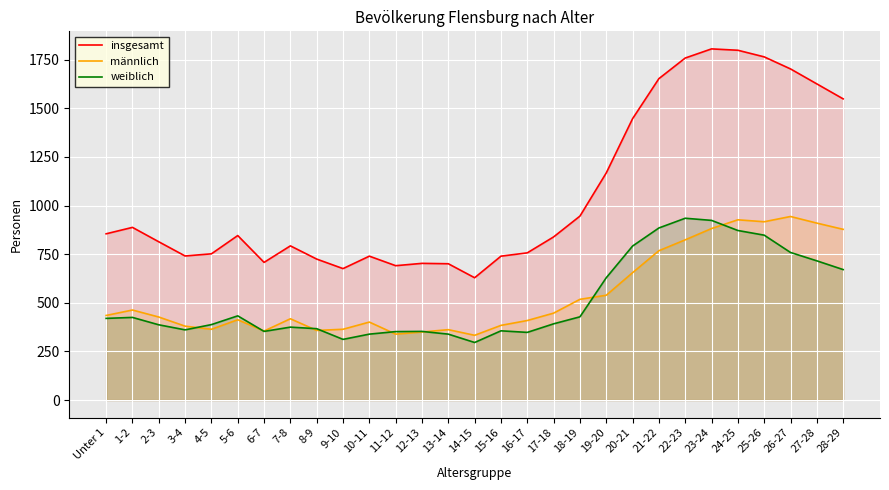

What are all the series names shown in the legend?

insgesamt, männlich, weiblich